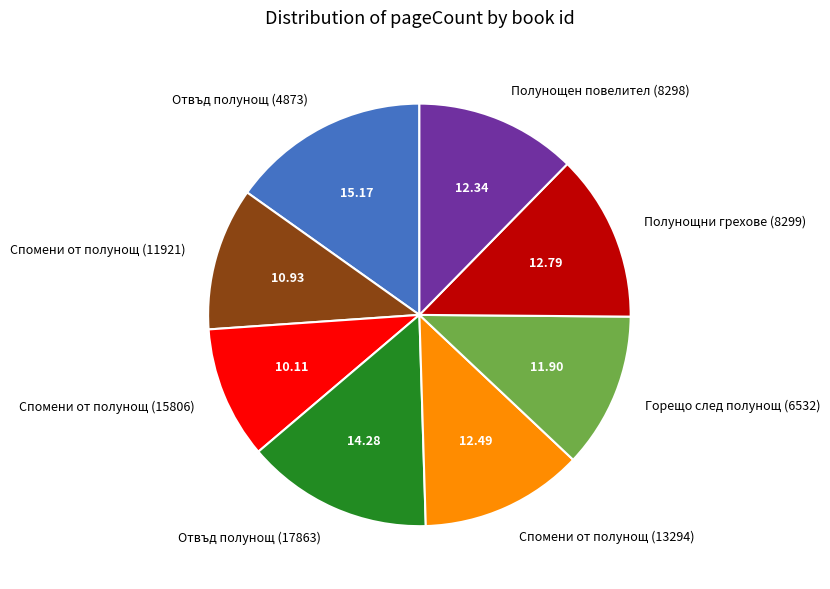

What is the ratio of the value at Отвъд полунощ (4873) to the value at Полунощни грехове (8299)?

1.2